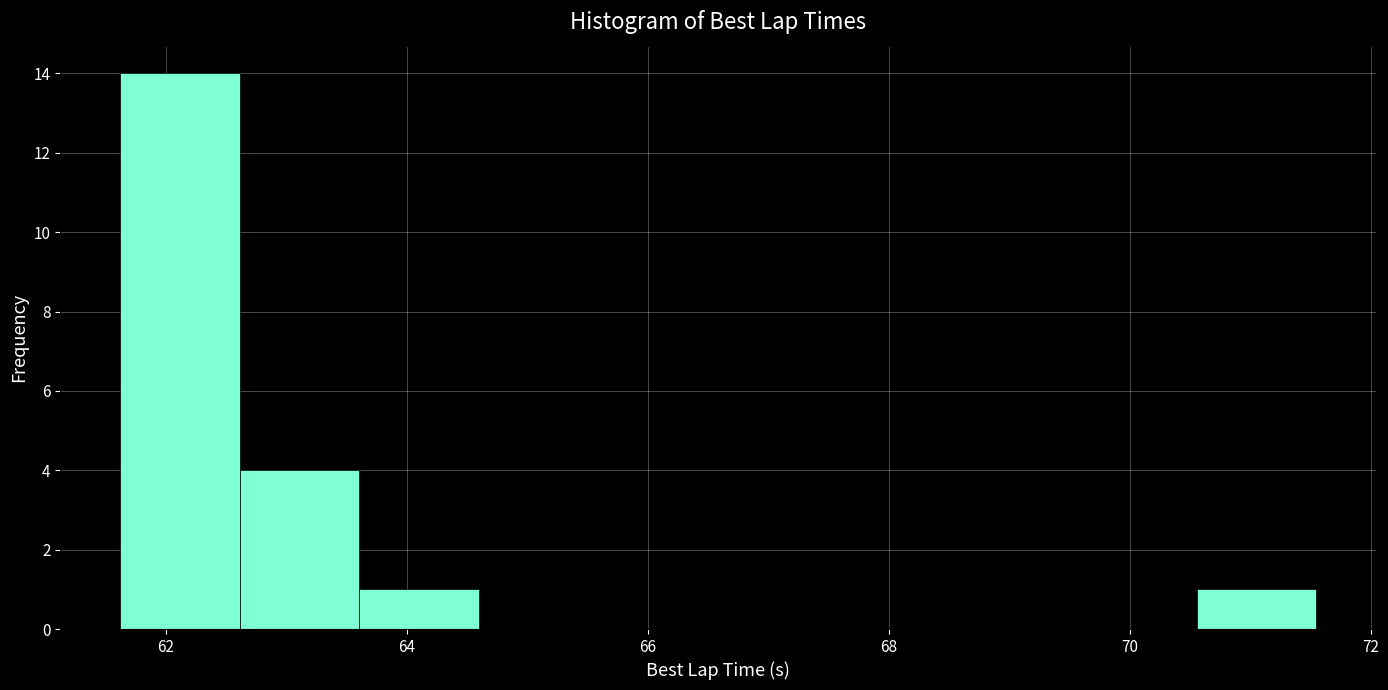

How tall is the bar that spans 70.6 to 71.6 on the x-axis? Neither the bar edges nor the heights are printed on the chart, so give them approximately, as read against the axes.

1